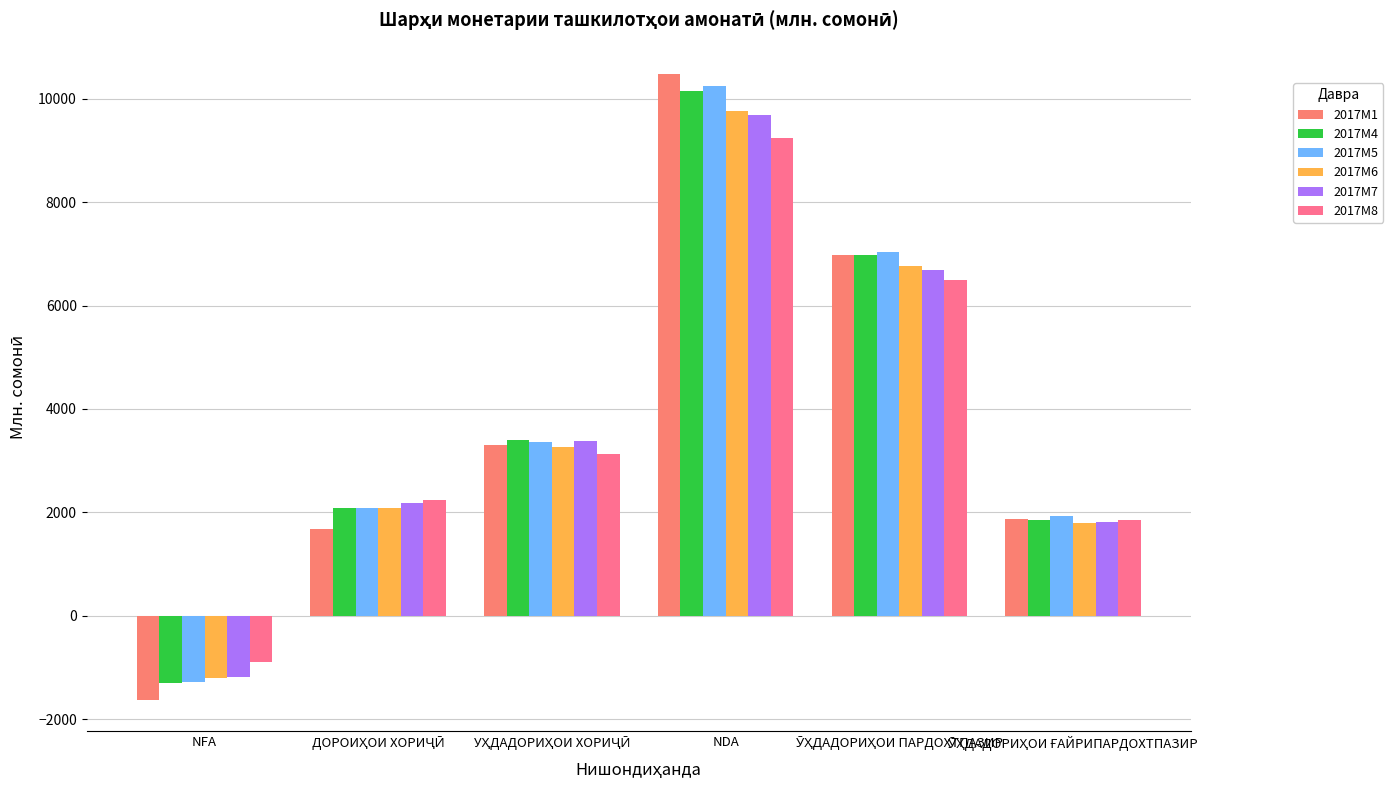

List the series in order of their peak value, lowest first.

2017M8, 2017M7, 2017M6, 2017M4, 2017M5, 2017M1